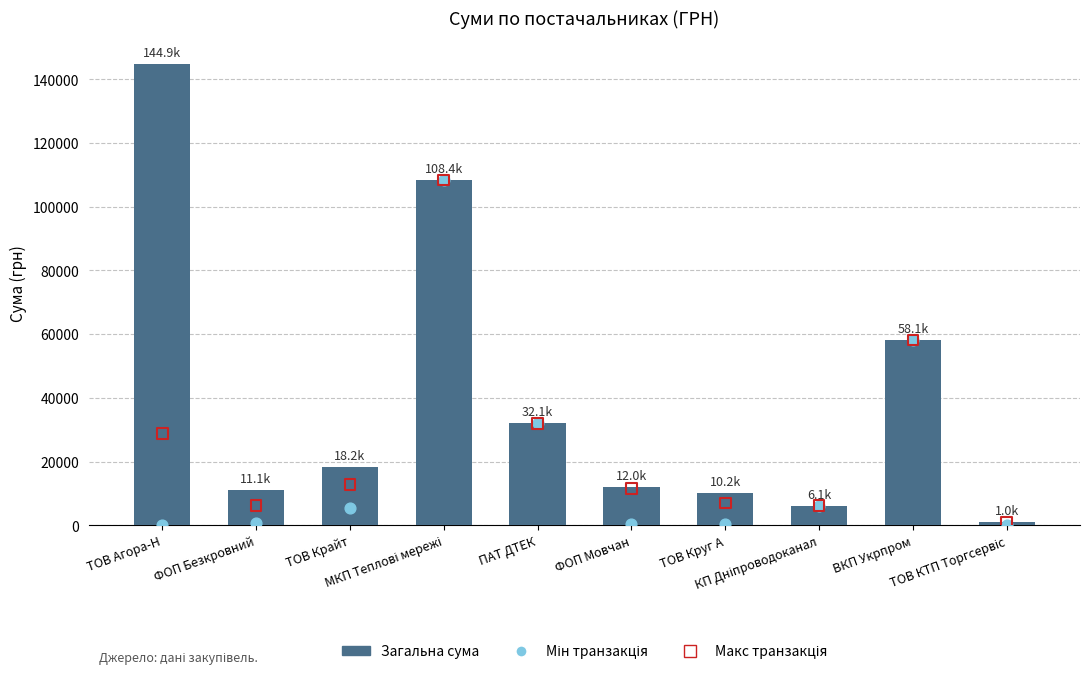

At how many categories does at least one series exceed 18111?

5